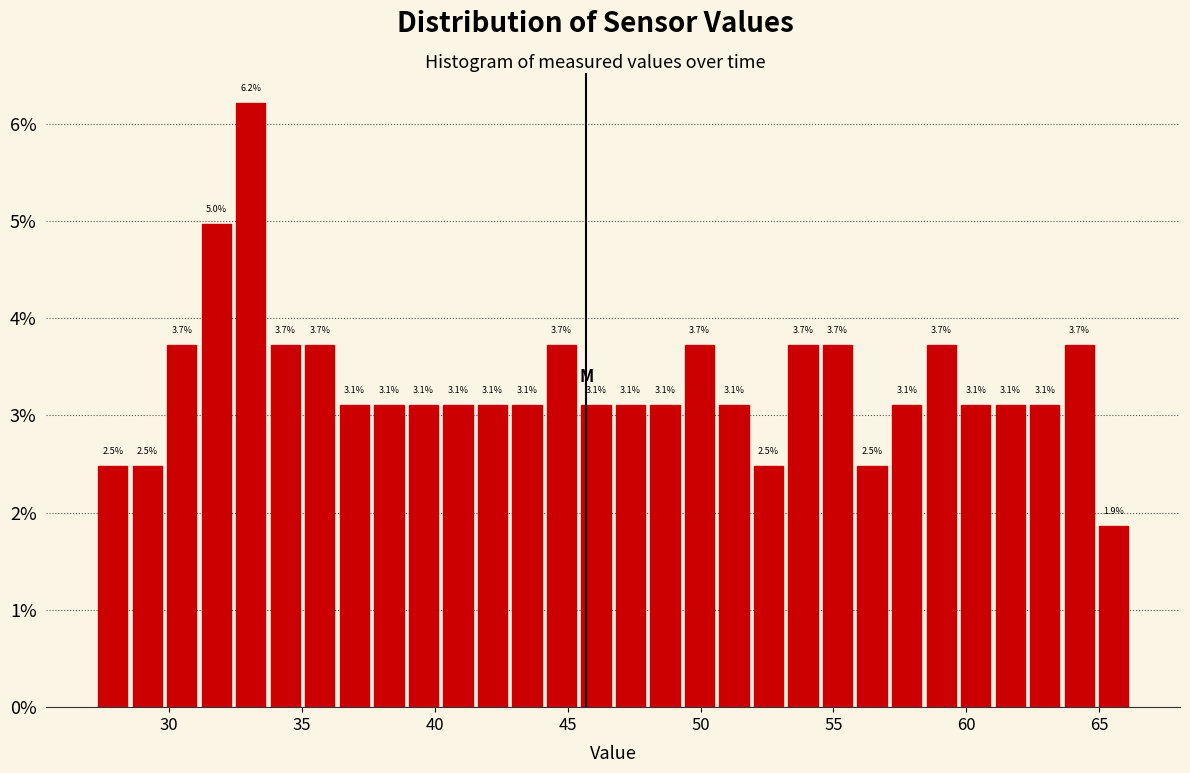

Read against the x-axis, roughly where is the centre of the tallest bar?

33.0